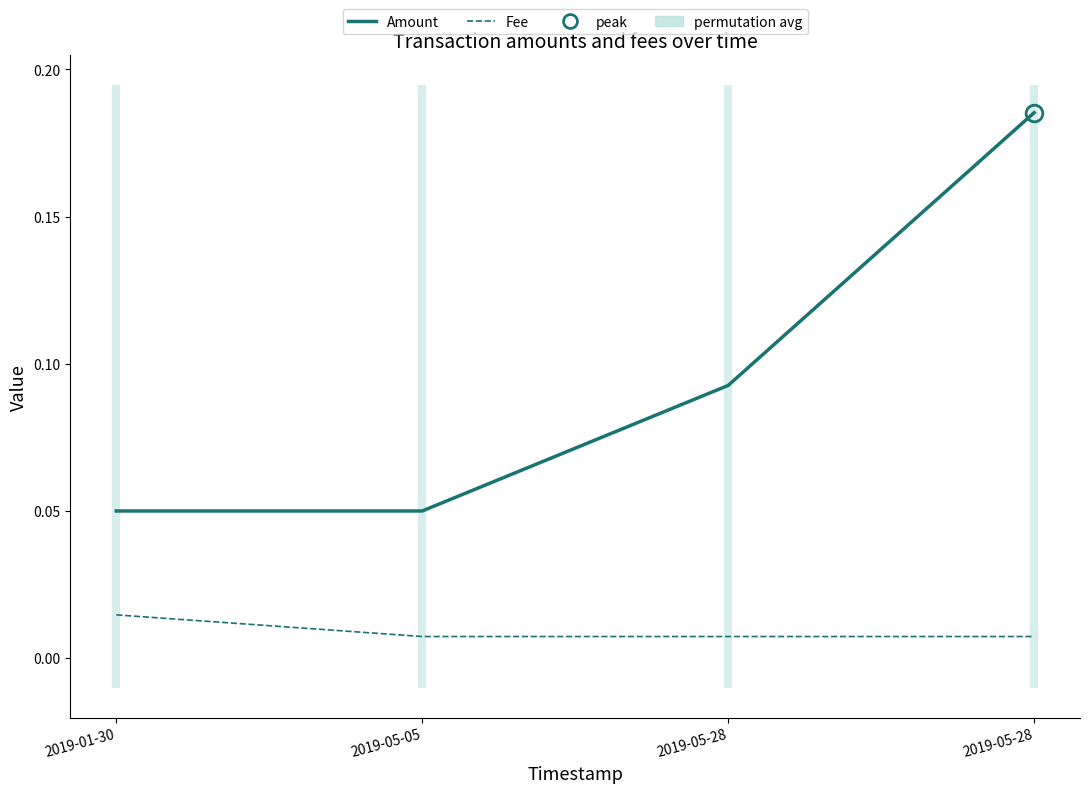

True or false: Amount (main) and Fee cross at least once.

False